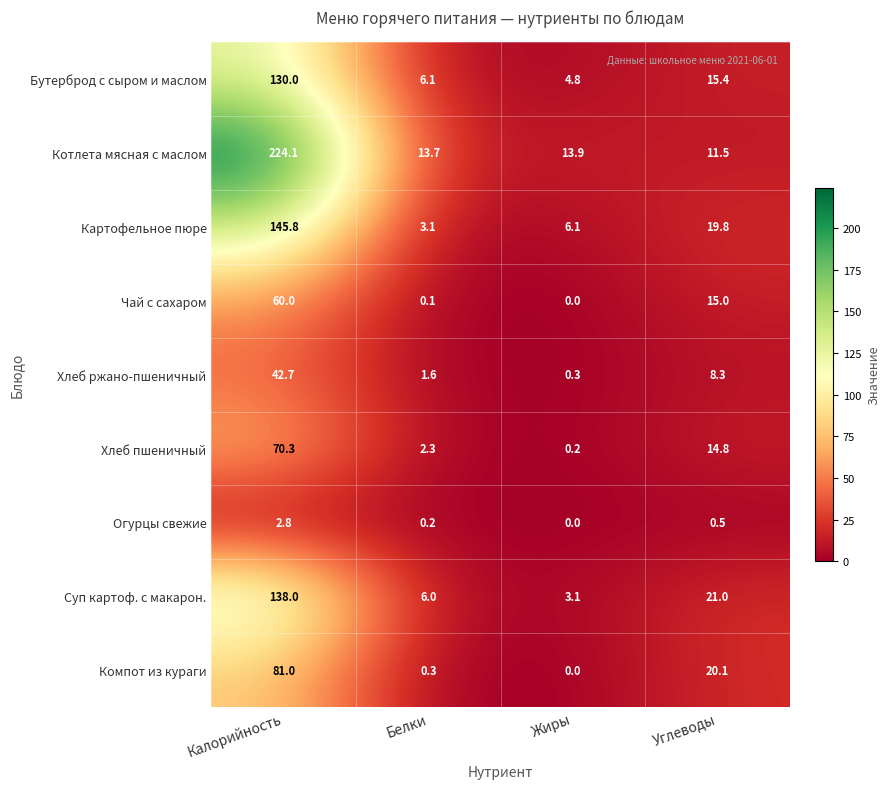

What is the difference between the Компот из кураги values at Углеводы and Калорийность?

60.9